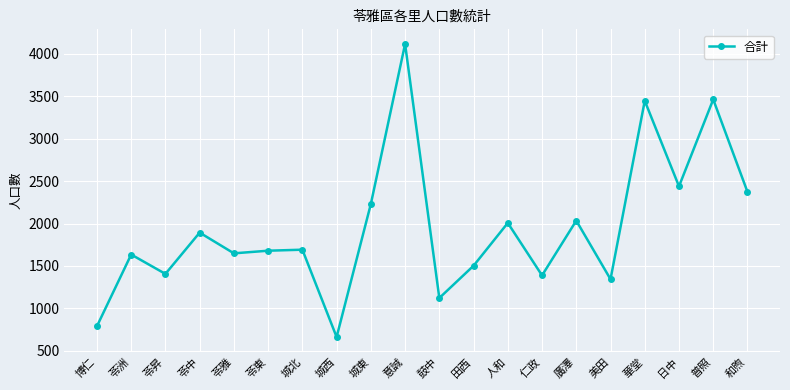

The value at 城北 is 1692. True or false?

True